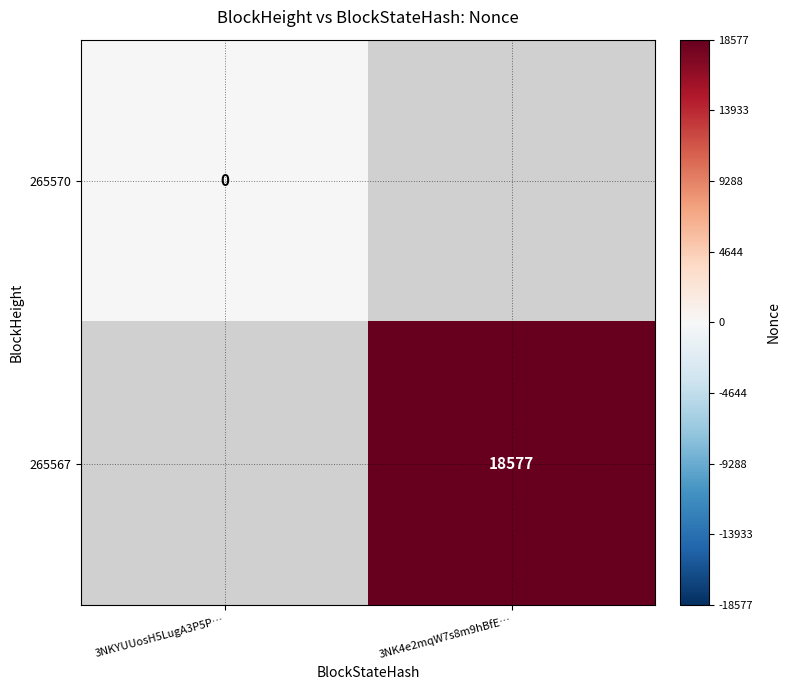

Is it true that 265567 equals 18577 at 3NK4e2mqW7s8m9hBfE…?

True